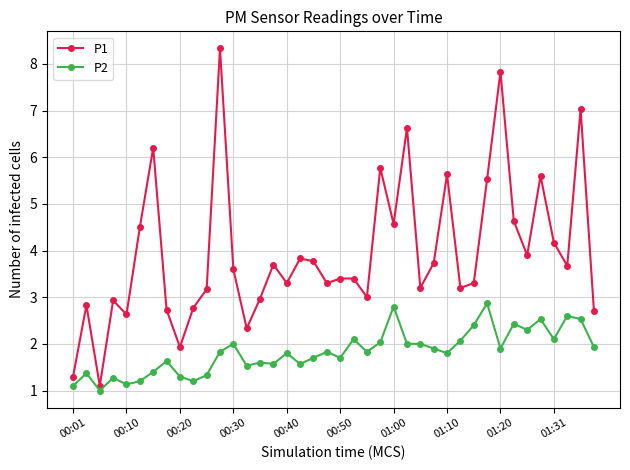

What is the difference between the maximum and minimum values in the P2 series?

1.9